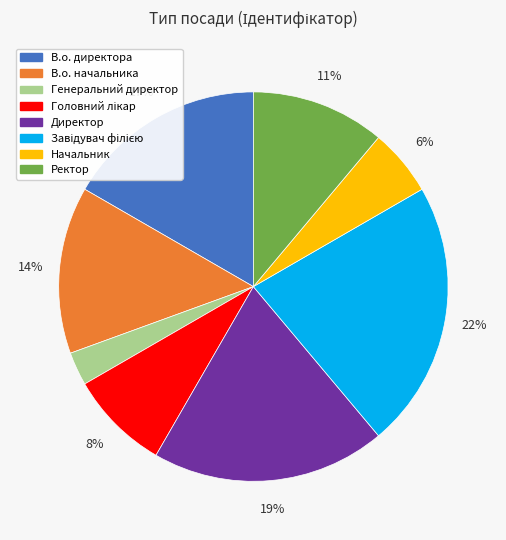

Which category has the smallest portion of the pie?

Генеральний директор